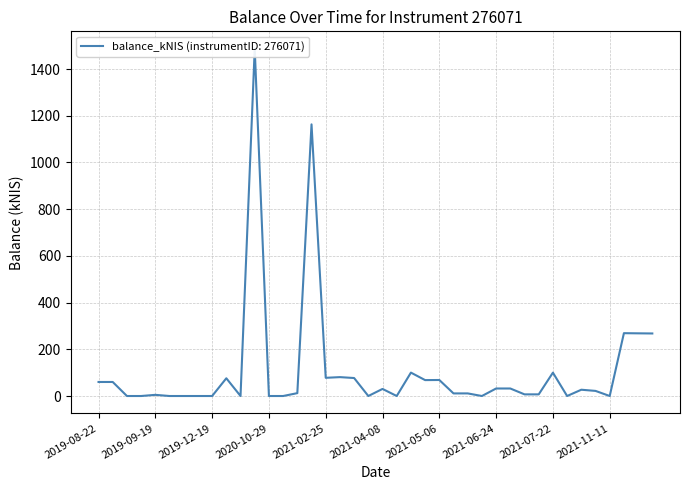

The value at 2022-01-06 is 382.7. True or false?

False